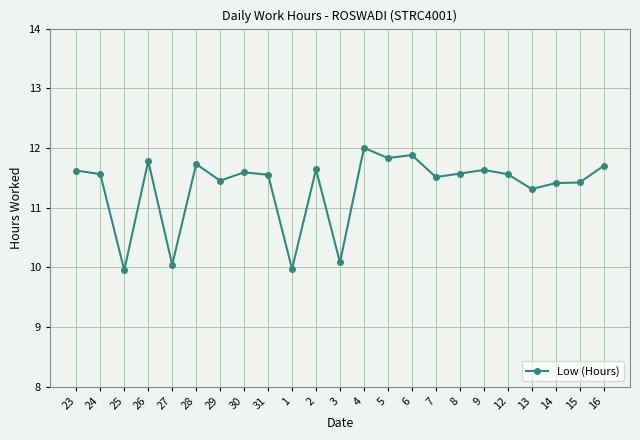

What is the change in value from 24 to 25?

-1.6